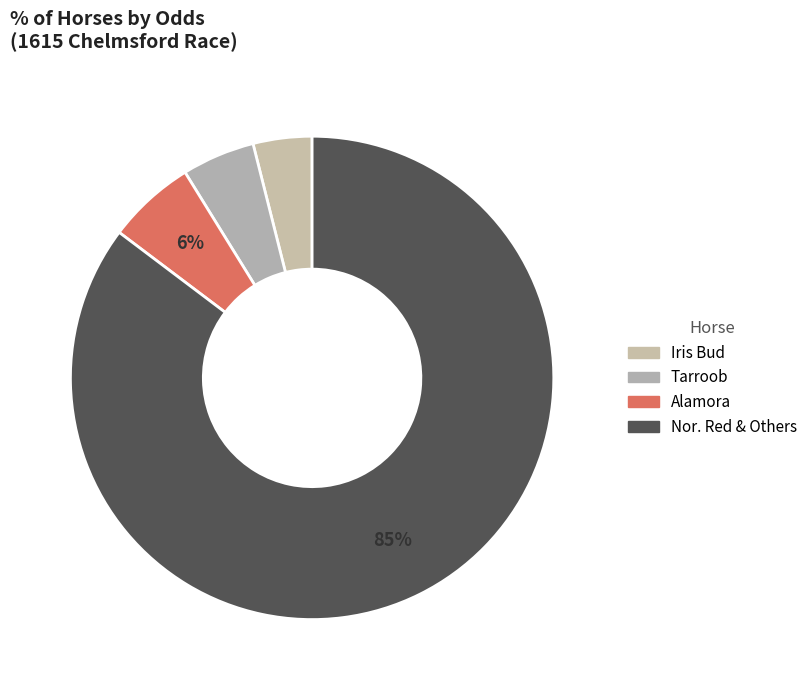

How many segments does this pie chart have?

4